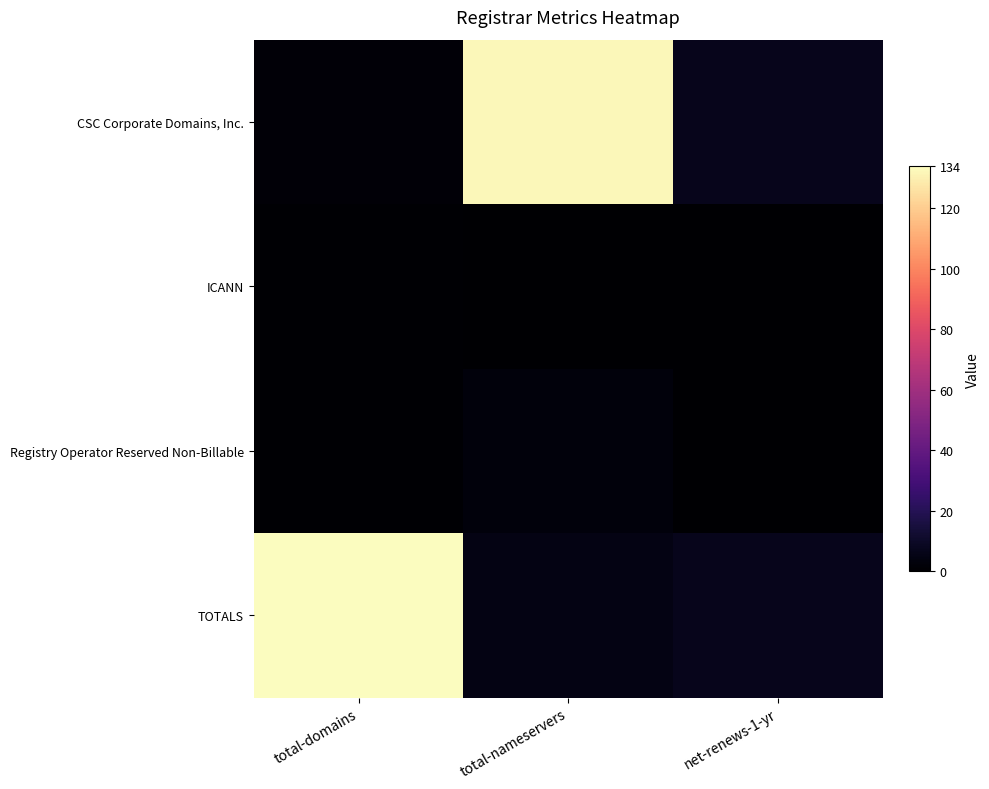

Reading left to right, list all the values displayed in this chart.

CSC Corporate Domains, Inc.: total-domains=2	total-nameservers=132	net-renews-1-yr=7
ICANN: total-domains=1	total-nameservers=0	net-renews-1-yr=0
Registry Operator Reserved Non-Billable: total-domains=1	total-nameservers=3	net-renews-1-yr=0
TOTALS: total-domains=134	total-nameservers=5	net-renews-1-yr=7